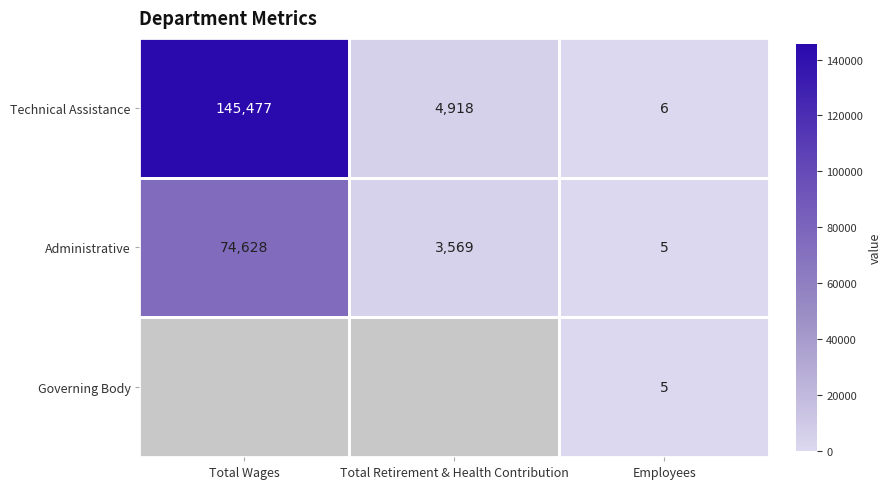

What is the difference between the Administrative values at Total Retirement & Health Contribution and Total Wages?

71059